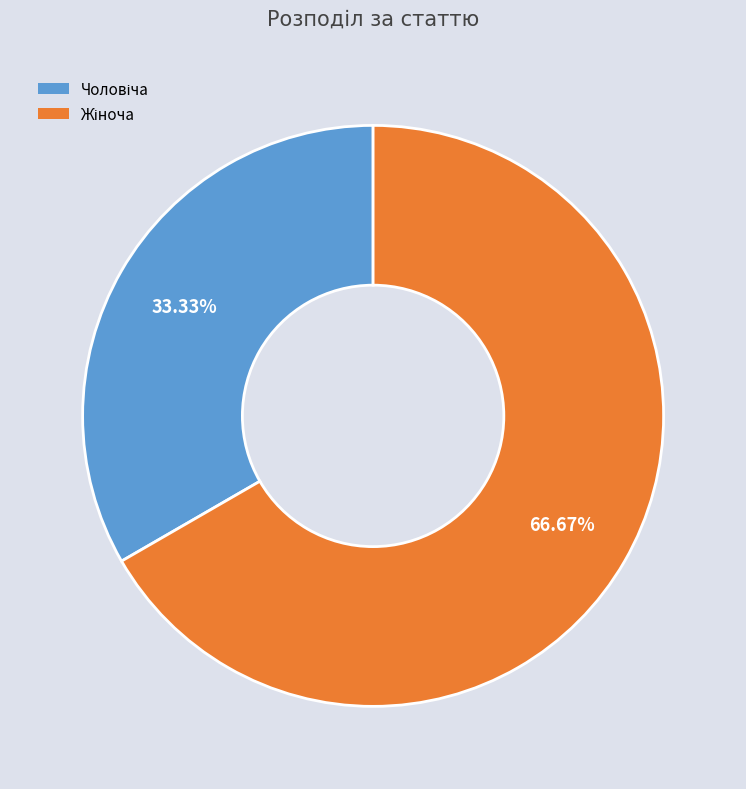

Is there any slice that represents more than half of the pie?

Yes